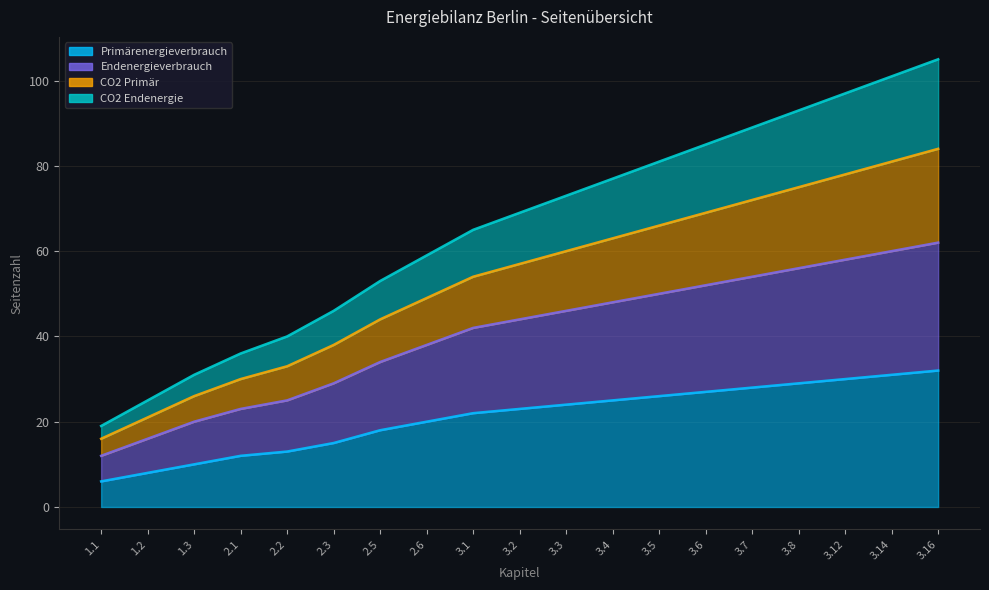

What is the approximate value of Primärenergieverbrauch at 3.1?

22